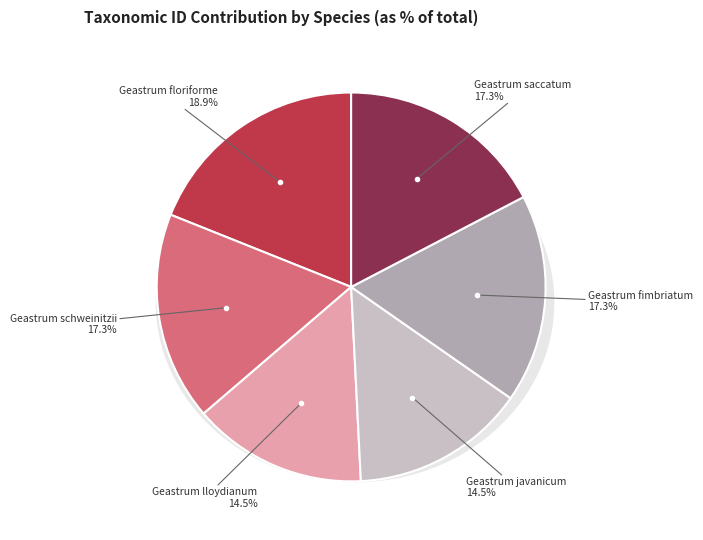

How many segments does this pie chart have?

6